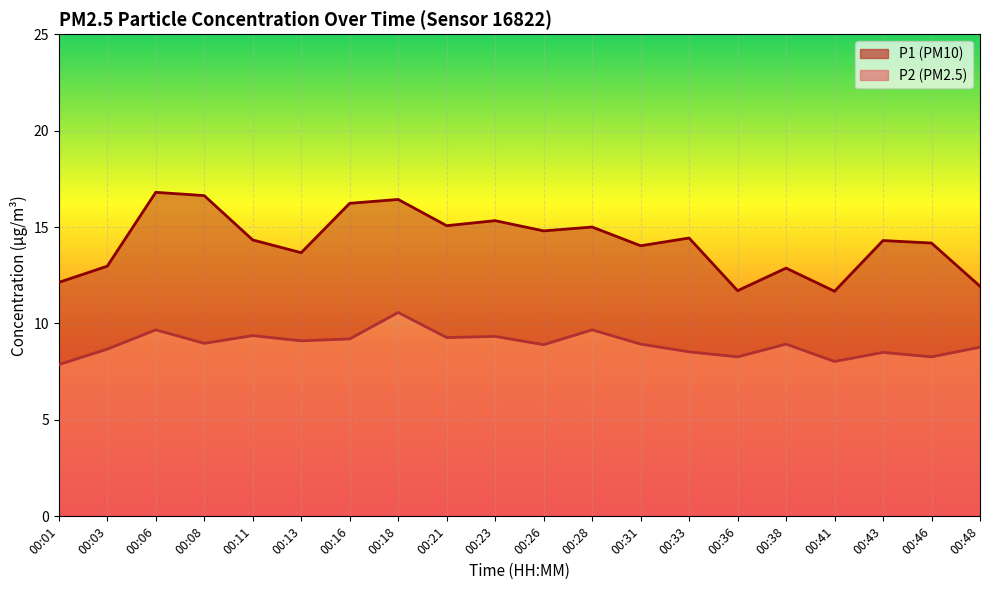

True or false: P2 has a value of 8.0 at 00:41.

True